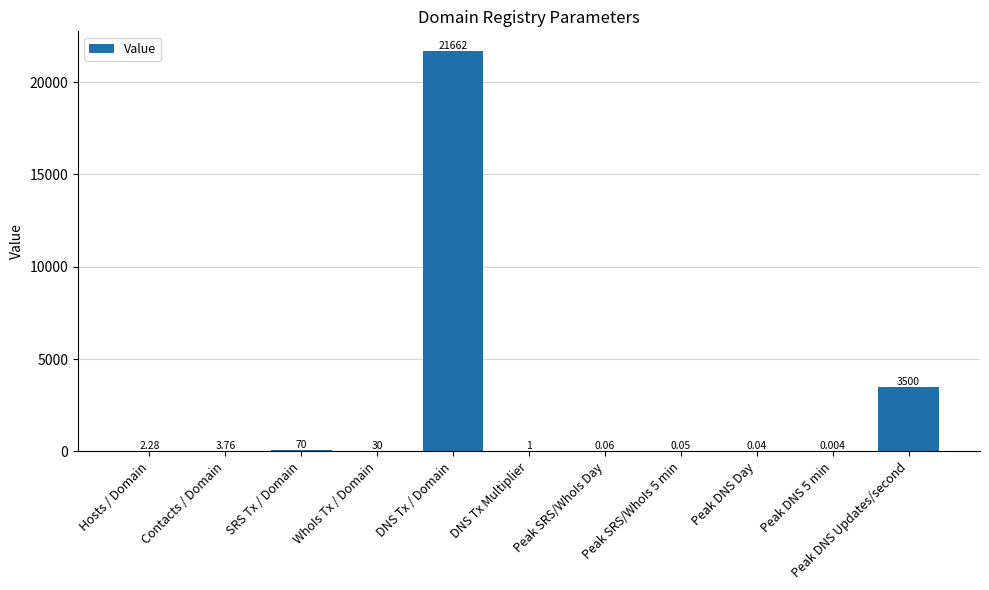

Which label corresponds to the largest value in the chart?

DNS Tx / Domain